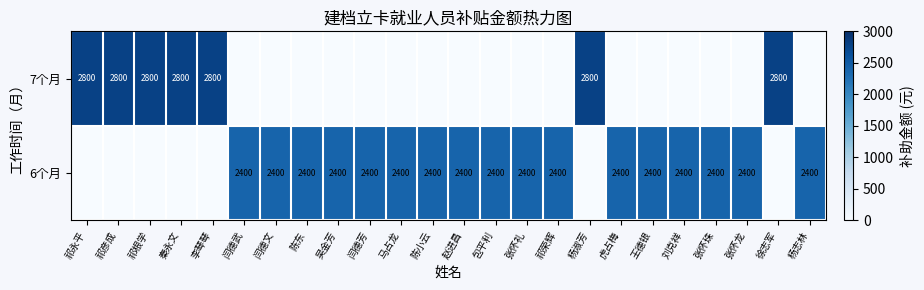

Which label corresponds to the largest value in the chart?

祁永平